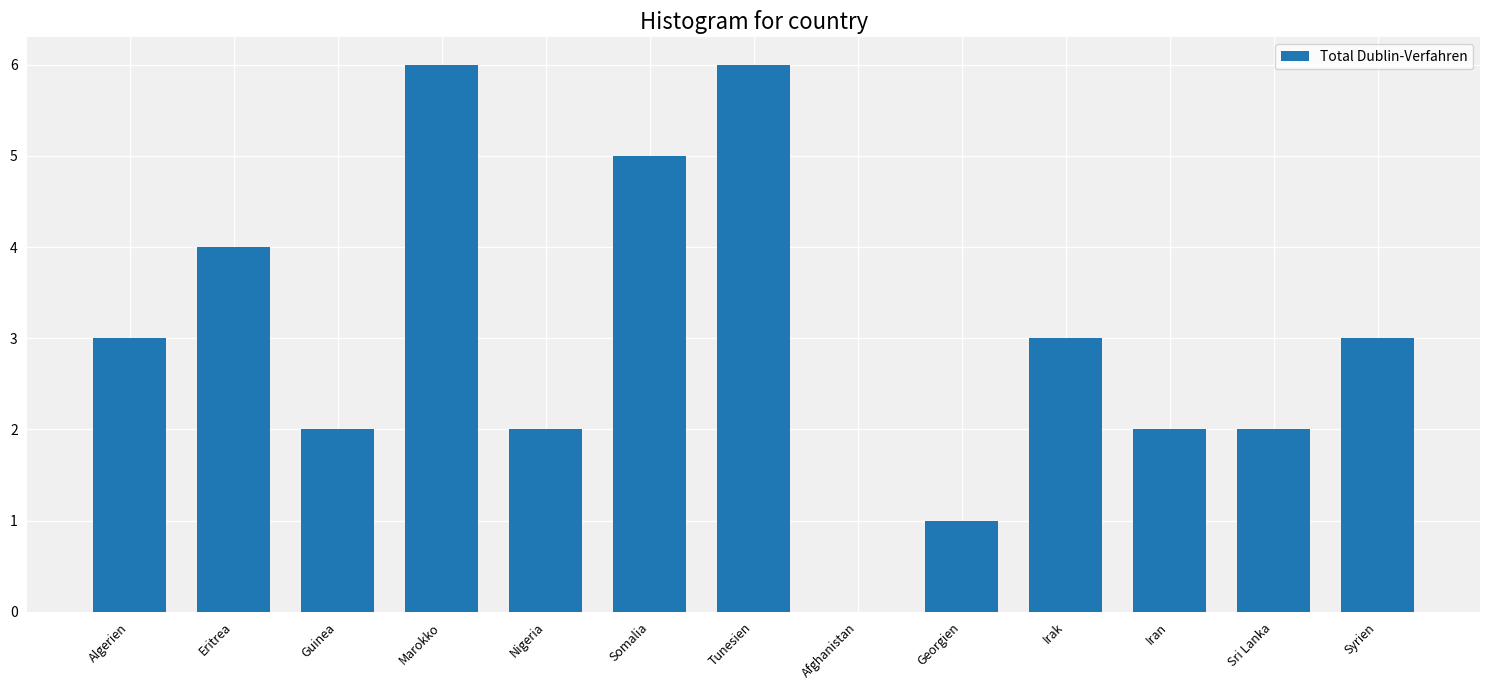

Approximately how many times larger is the value at Iran compared to Marokko?

0.3